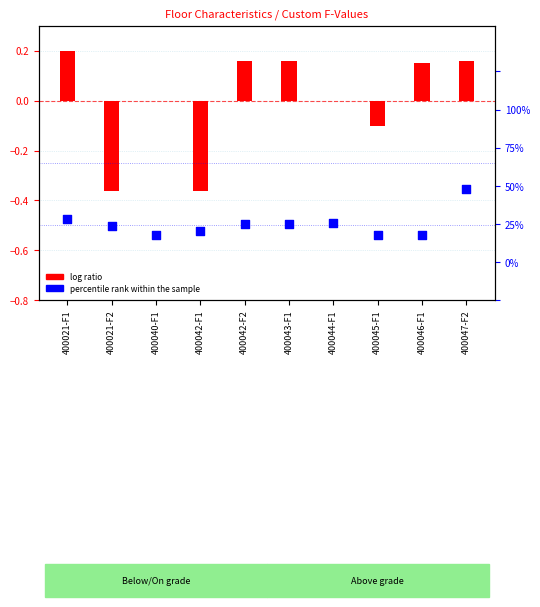

Which series reaches the minimum Y coordinate?

percentile rank within the sample